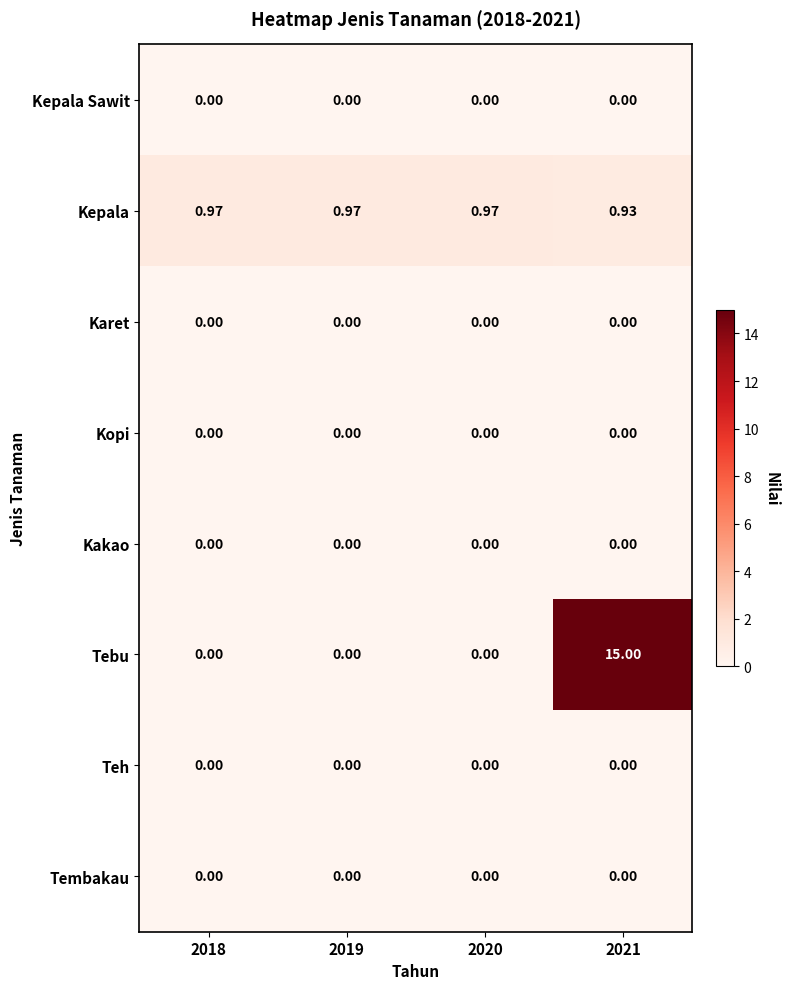

What is the difference between the highest and lowest values at 2021?

15.0